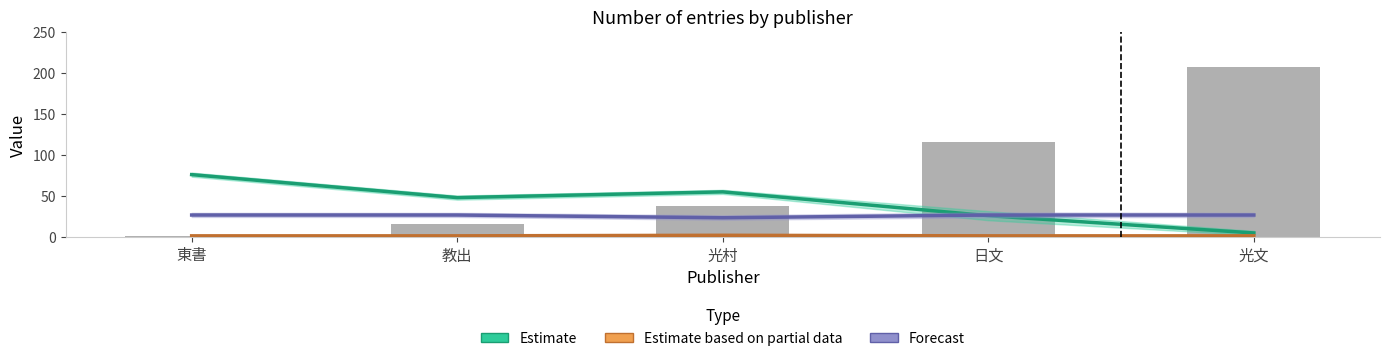

True or false: Forecast has a value of 27.3 at 教出.

True